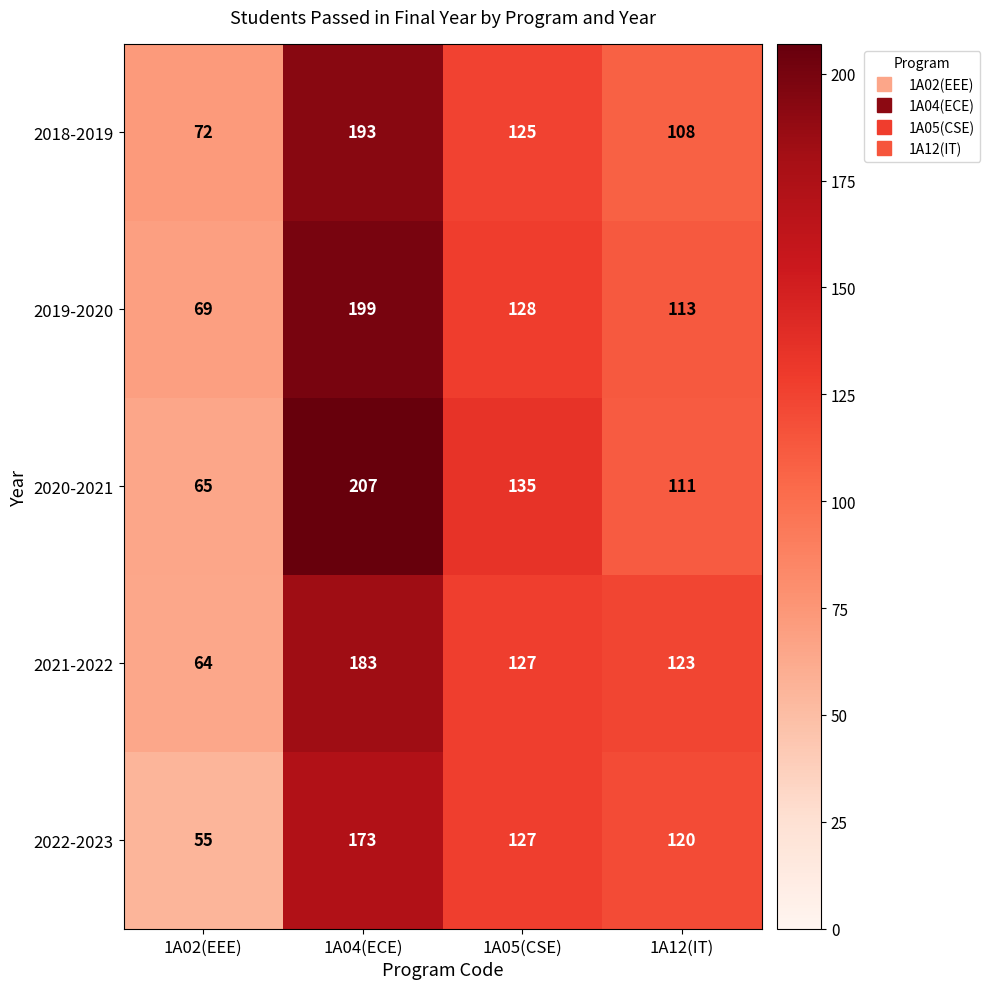

Rank the series at 1A12(IT) from highest to lowest value.

2021-2022, 2022-2023, 2019-2020, 2020-2021, 2018-2019